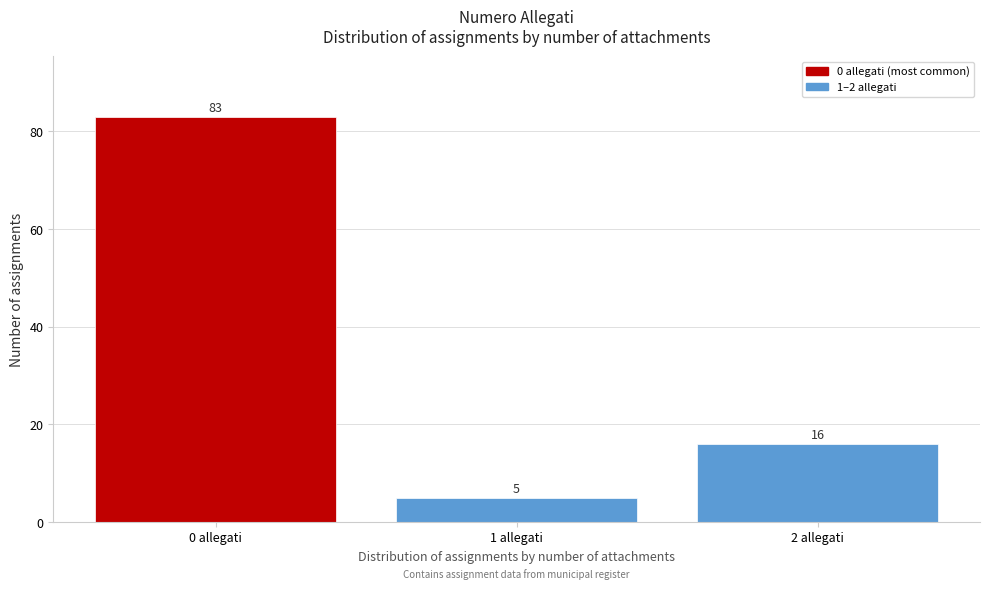

Reading right to left, transcribe all the data shown in this chart.

2 allegati=16	1 allegati=5	0 allegati=83